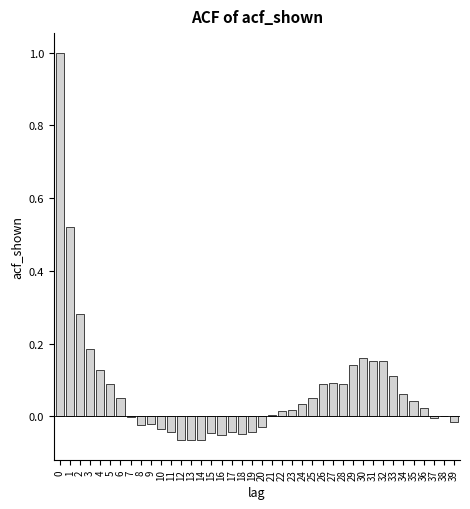

Which has a higher value, 4 or 20?

4